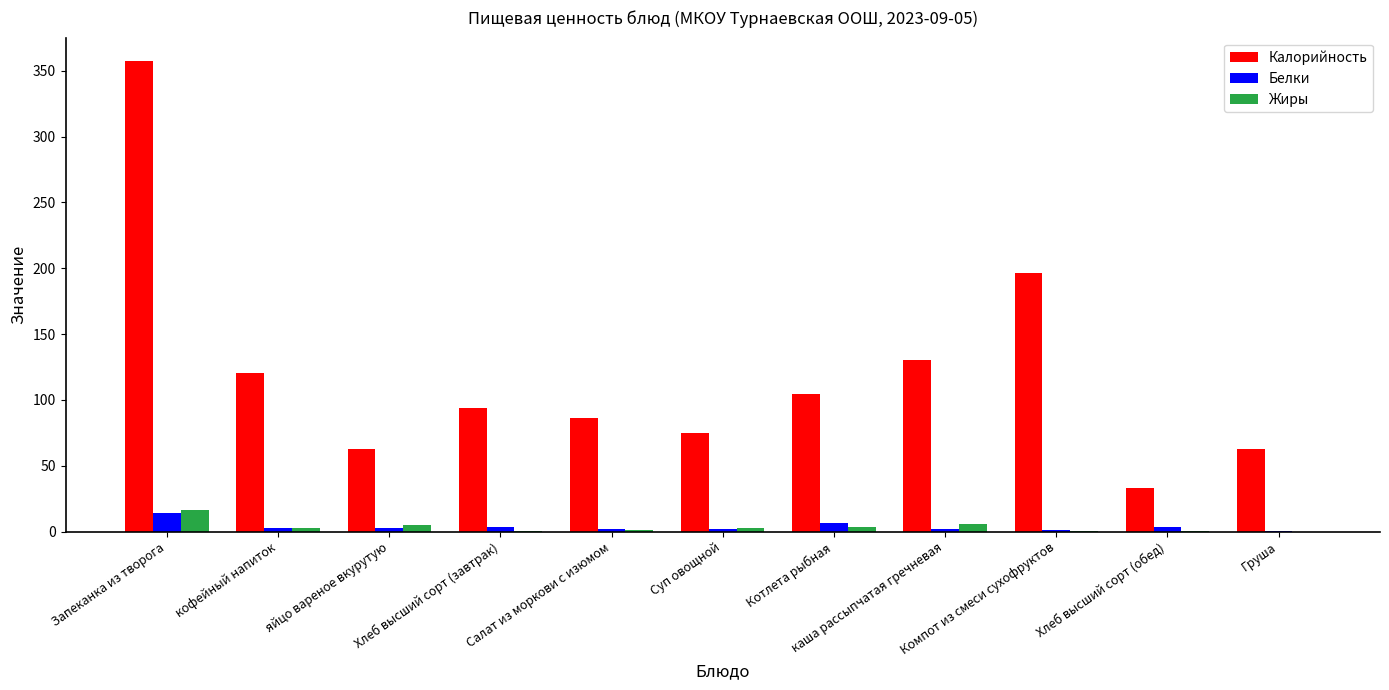

What is the highest value of the Калорийность series?

357.3